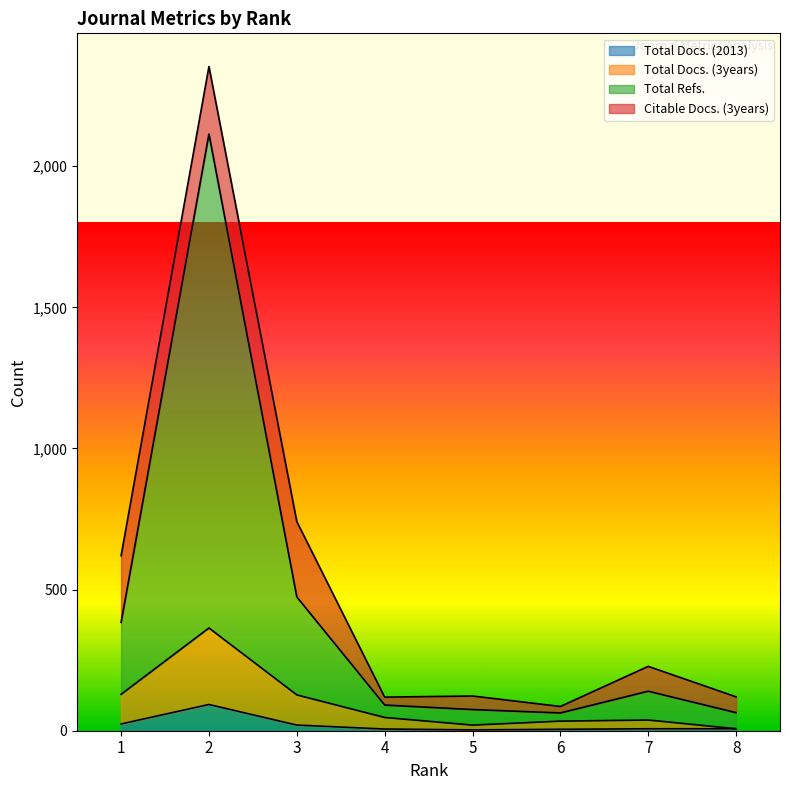

Which category has the lowest value in the Total Docs. (2013) series?

5